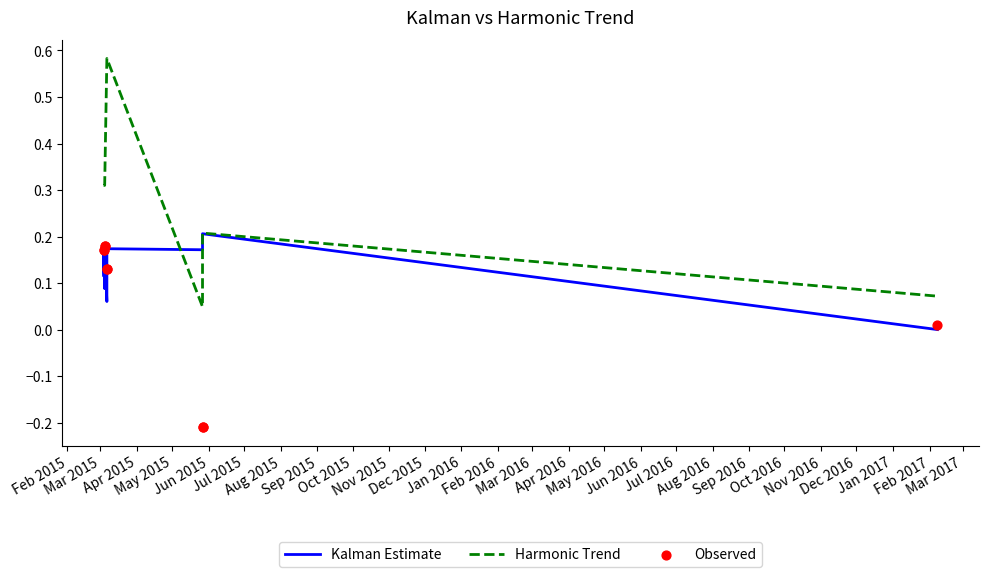

Is the value of Harmonic Trend at Sep 2015 greater than the value of Observed at Feb 2015?

Yes